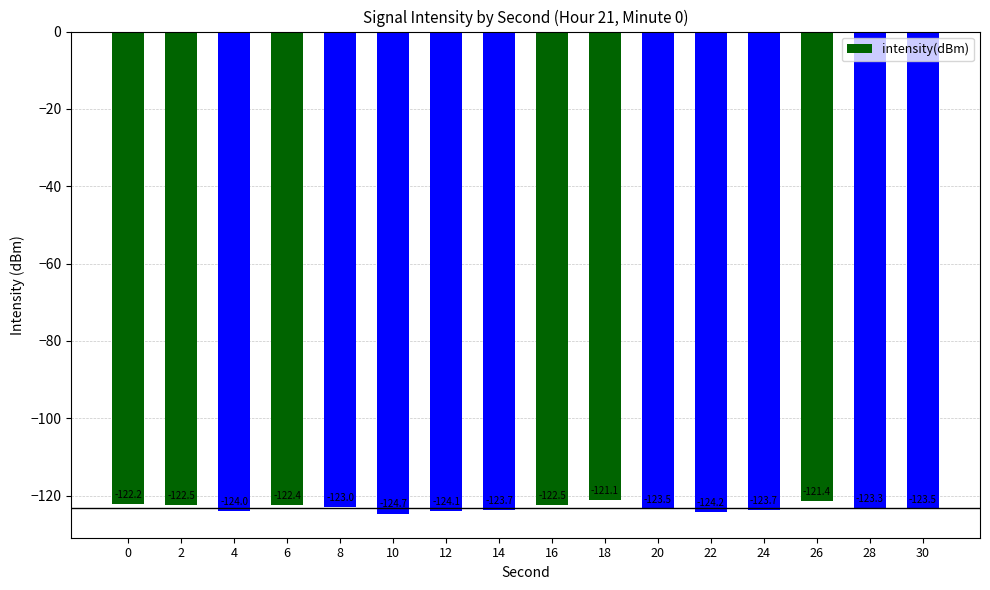

What is the sum of the values at 10 and 28?

-248.0